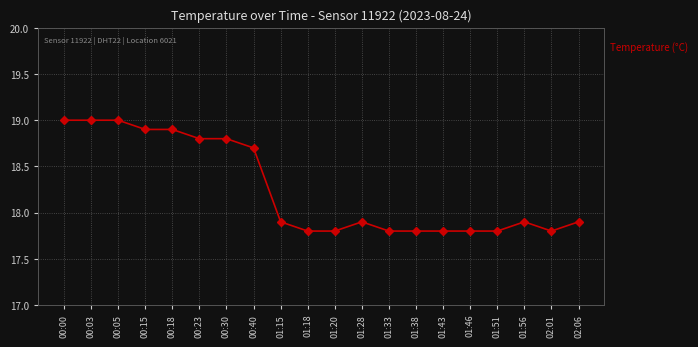

What is the maximum value shown in the chart?

19.0